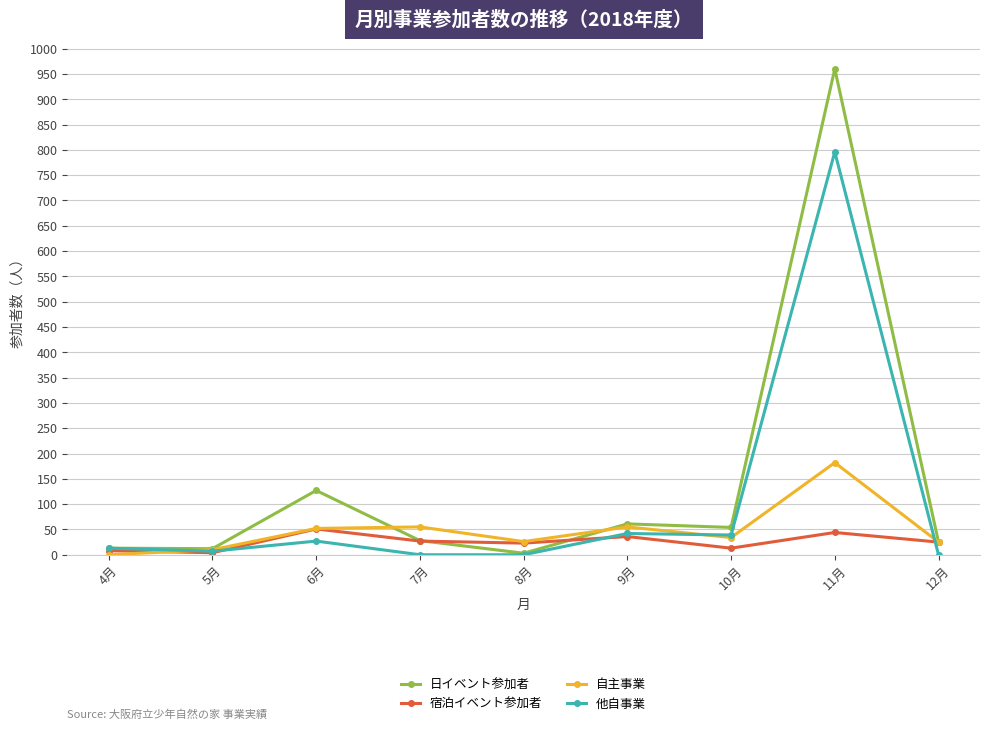

Which series has the widest spread of values?

日イベント参加者